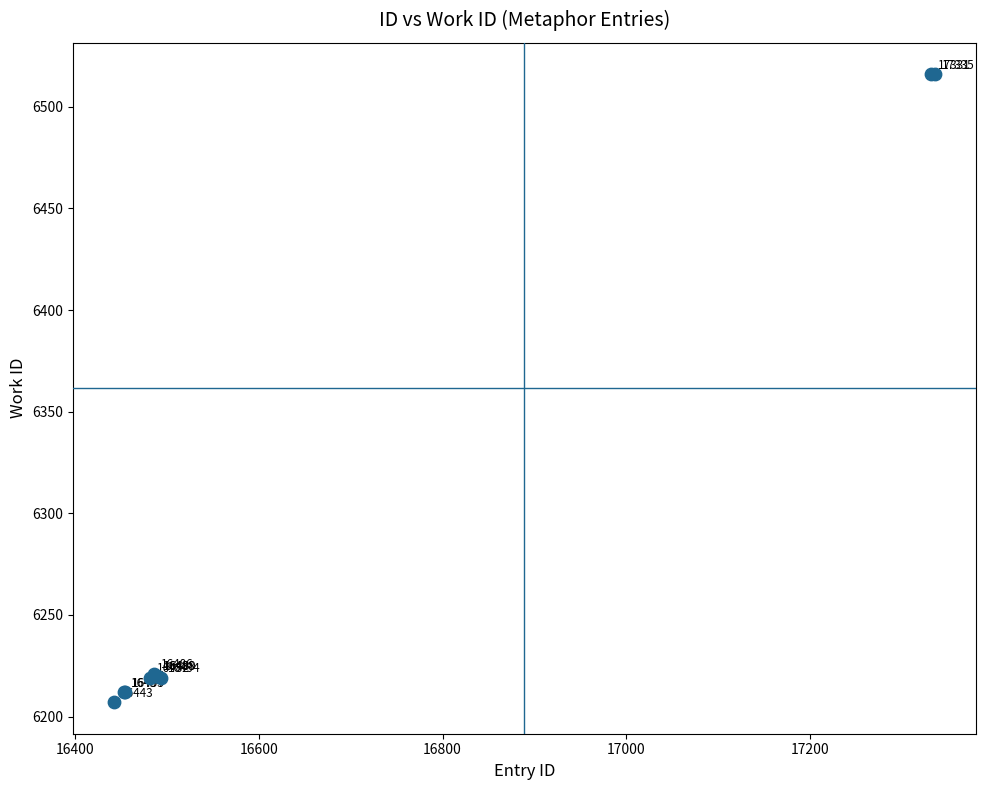

What Y value in the scatter plot is closest to 6361?

6221